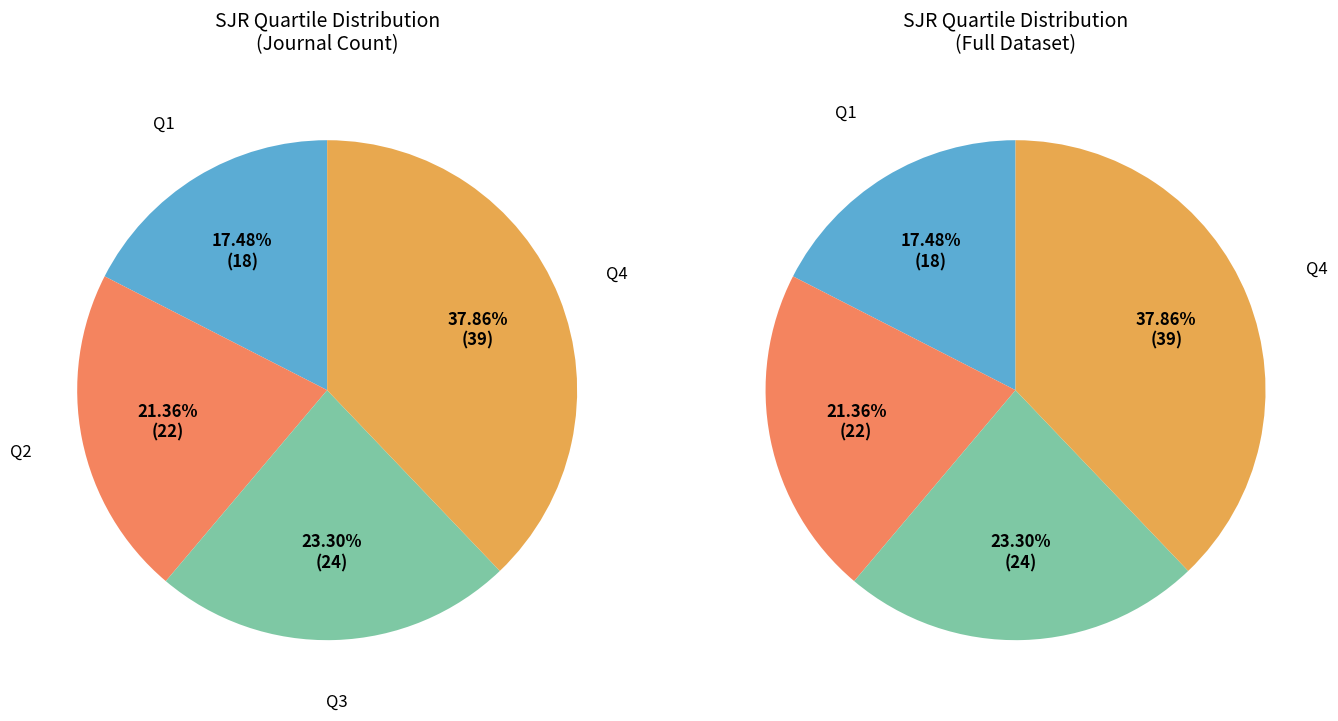

Is there any slice that represents more than half of the pie?

No